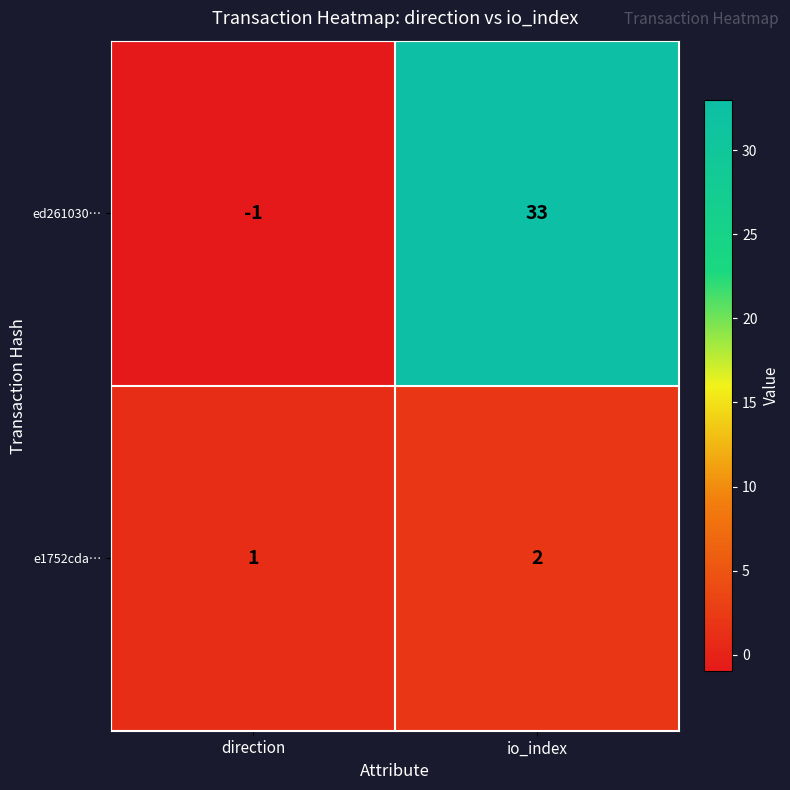

Is it true that e1752cda… equals 1 at io_index?

False